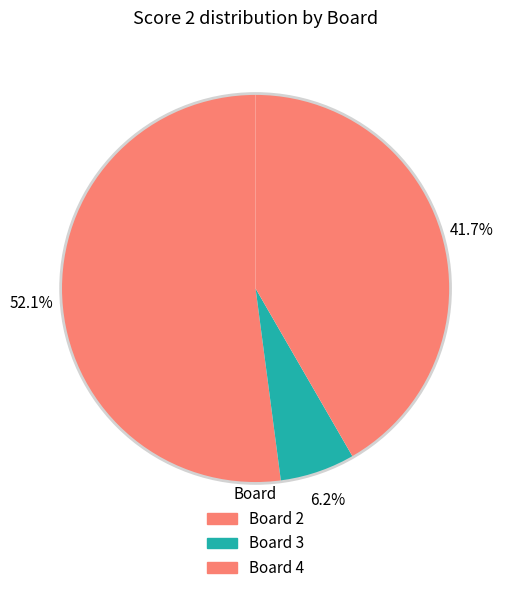

Which slice is the largest?

2